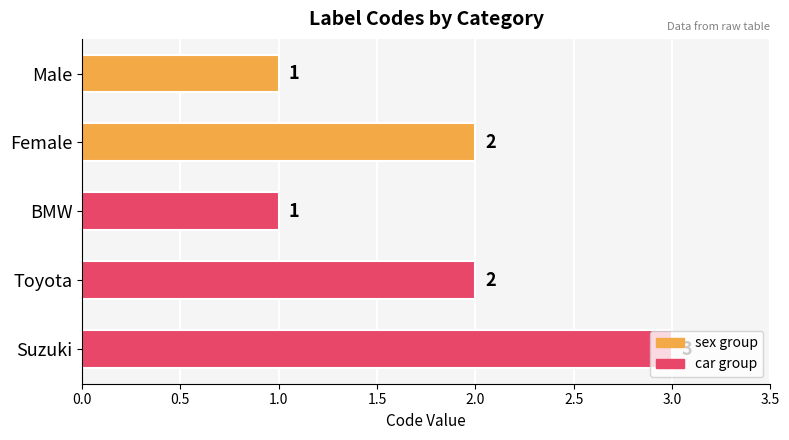

Reading right to left, extract all data points from this chart.

3	2	1	2	1